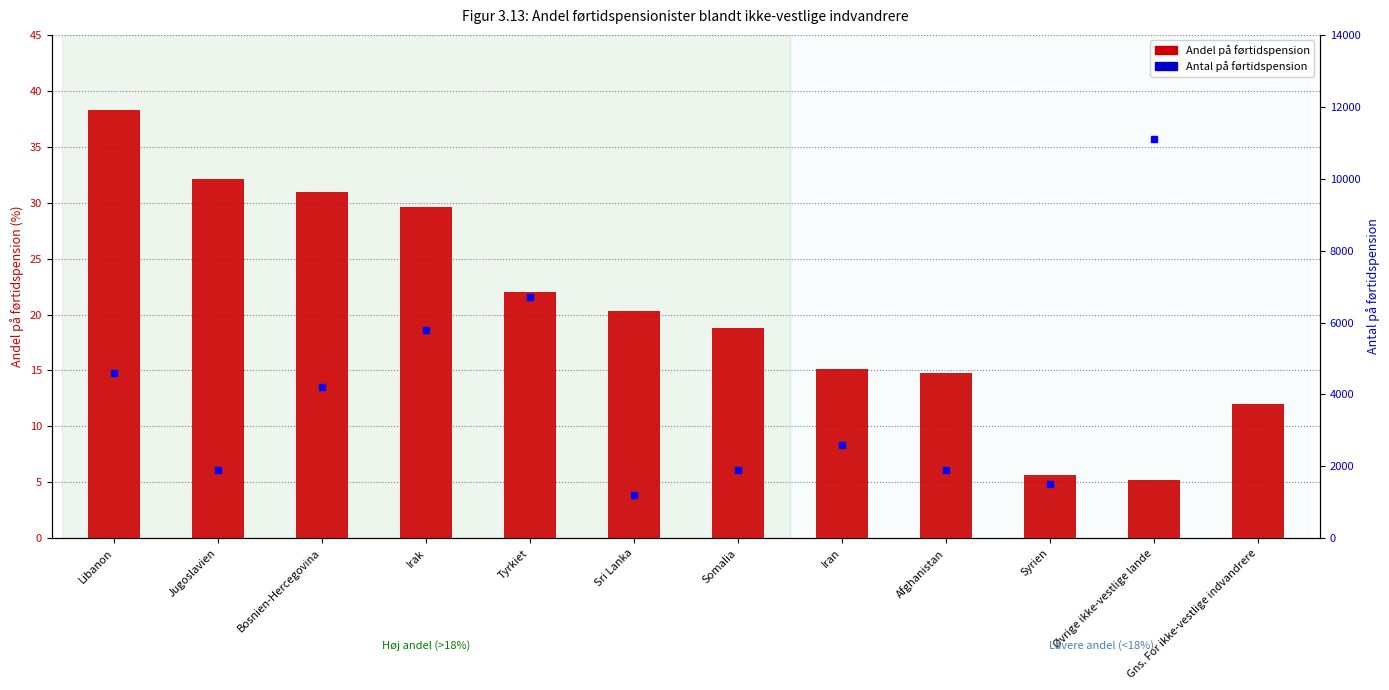

What are all the series names shown in the legend?

Andel på førtidspension, Antal på førtidspension